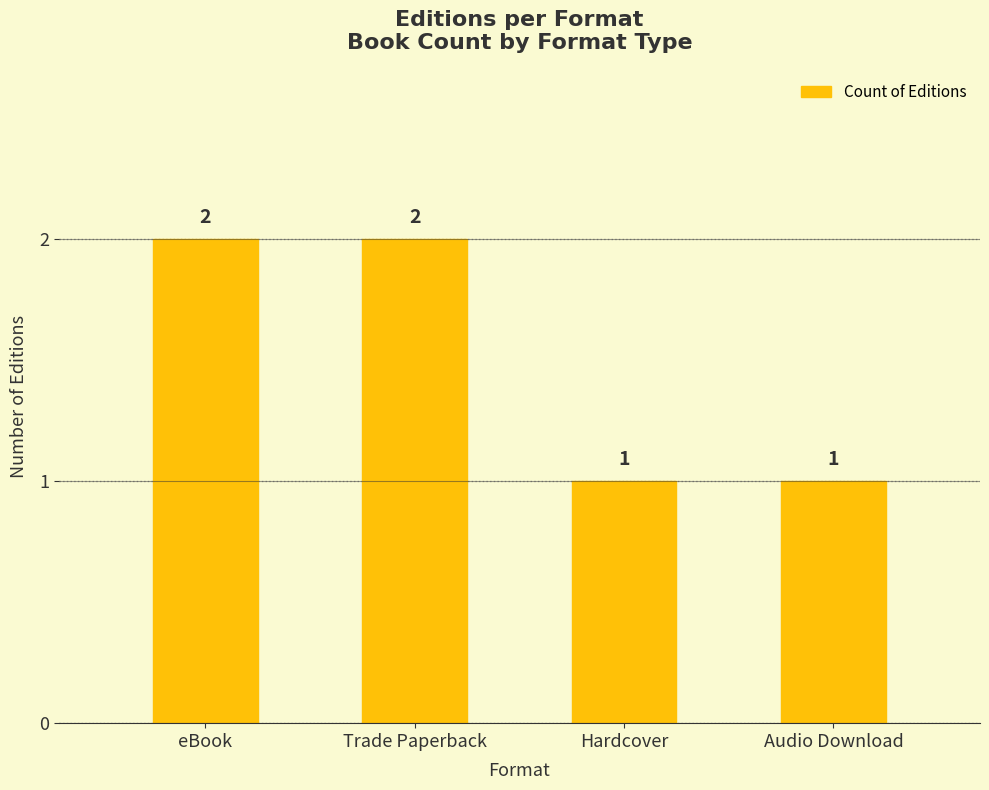

What position from the left is Hardcover?

3